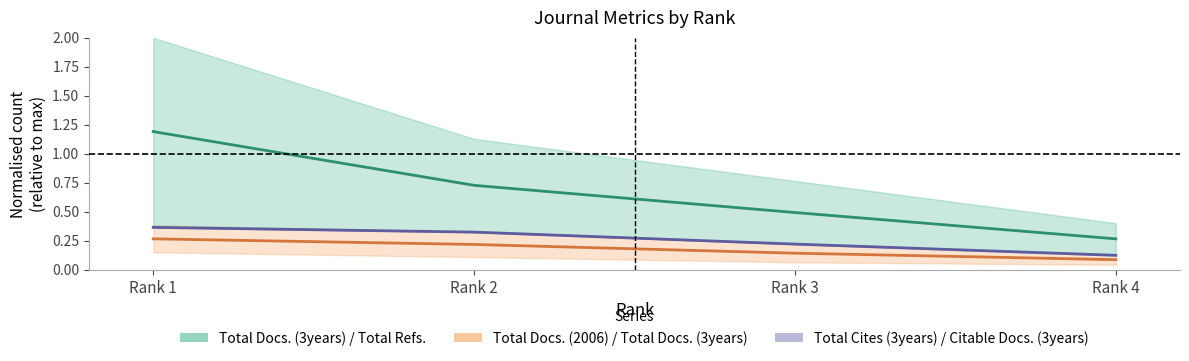

What are all the series names shown in the legend?

Total Docs. (3years) / Total Refs., Total Docs. (2006) / Total Docs. (3years), Total Cites (3years) / Citable Docs. (3years)